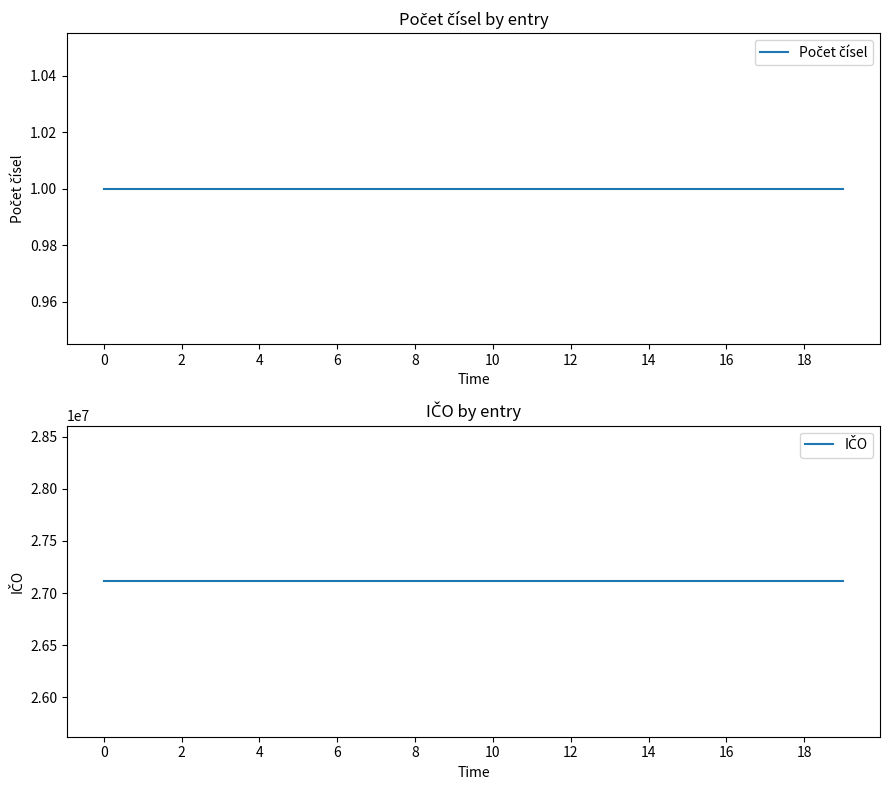

What is the approximate value of Počet čísel at 2?

1